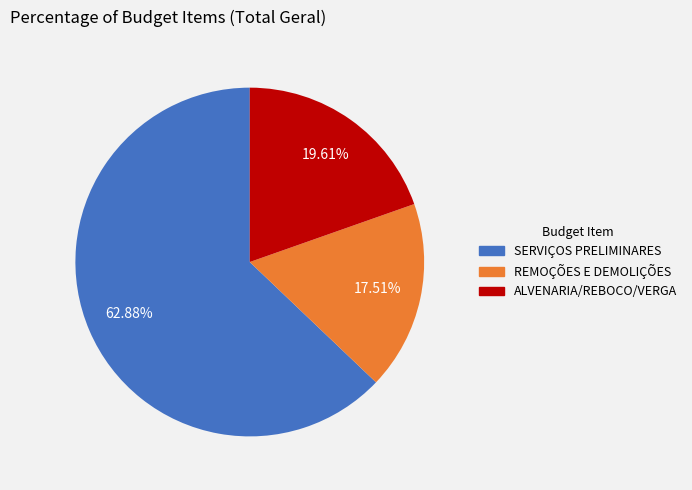

Does any single category account for the majority?

Yes